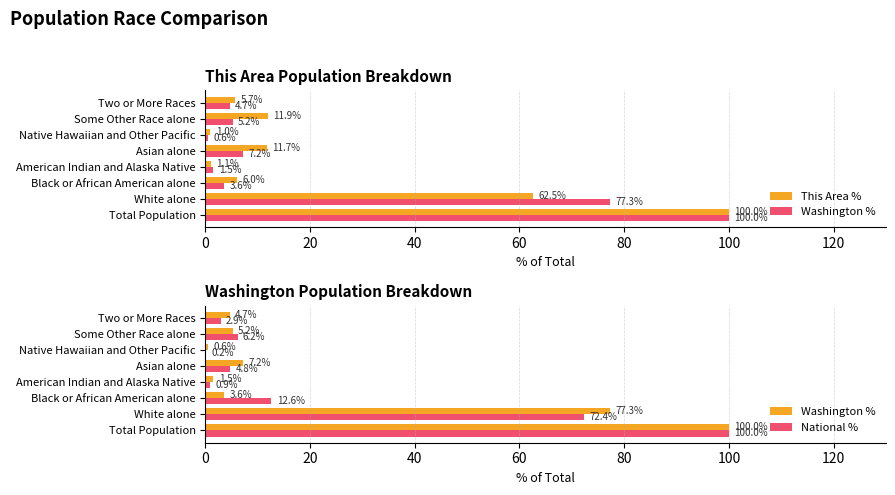

Read the Washington % value at Black or African American alone.

3.6